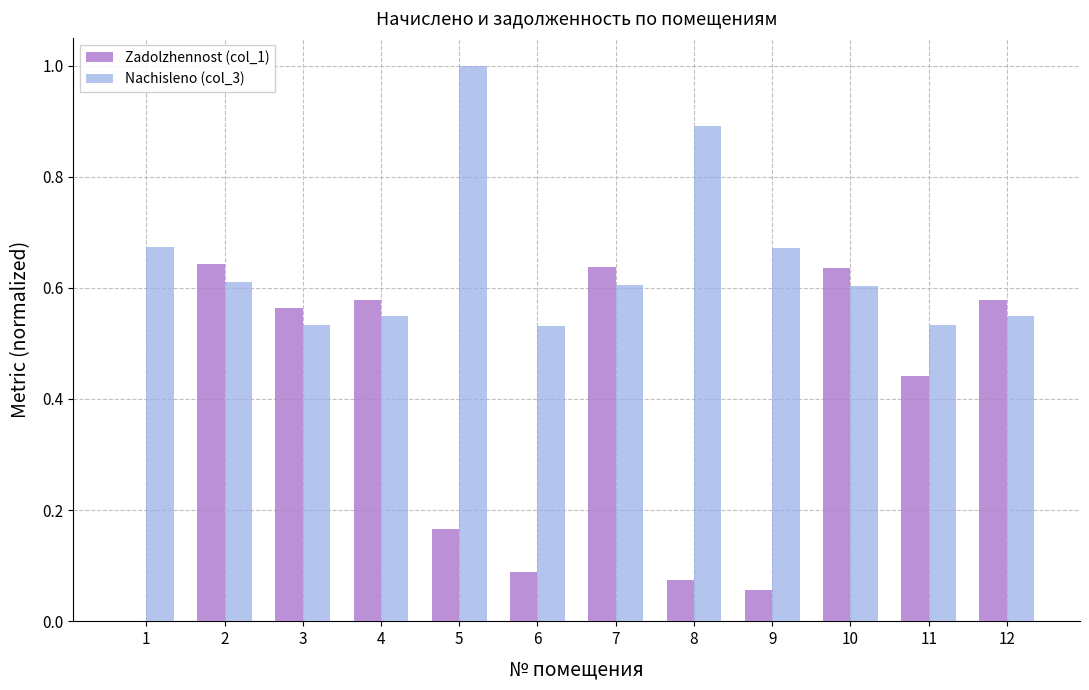

What is the total value across all series at 8?

1.0